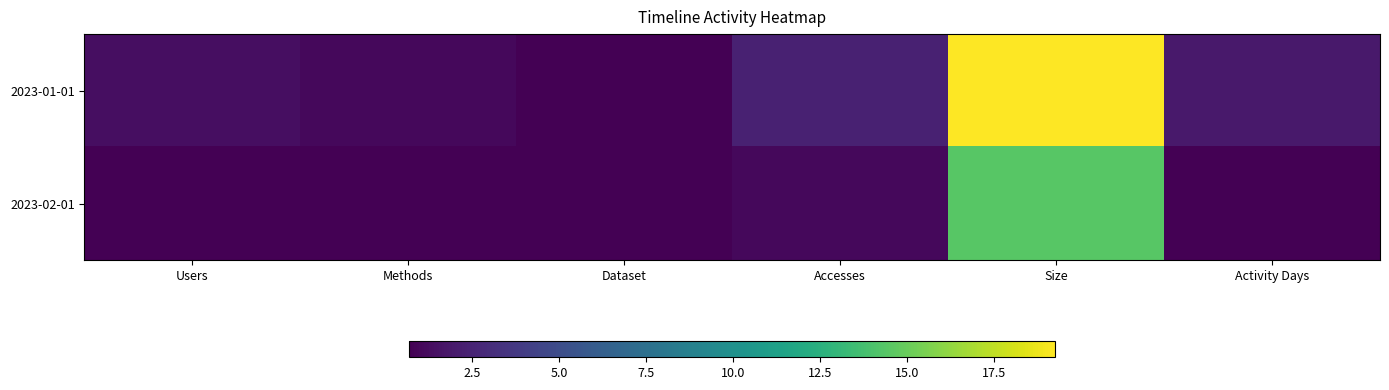

What is the total value across all series at Accesses?

3.5